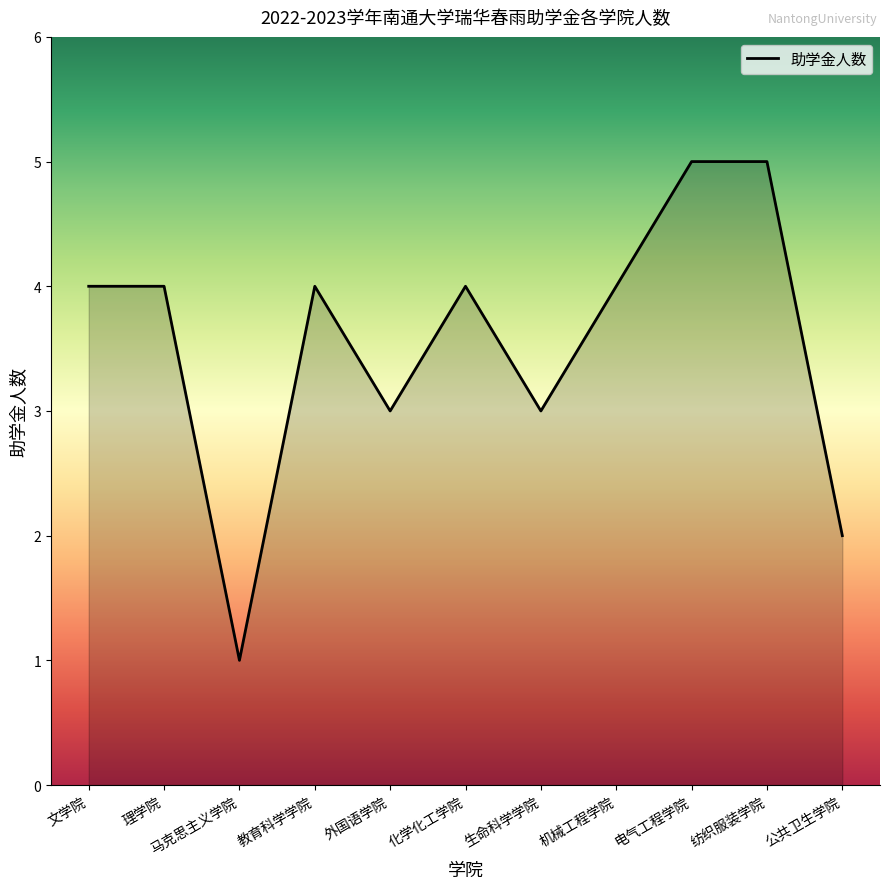

What is the sum of the values at 纺织服装学院 and 马克思主义学院?

6